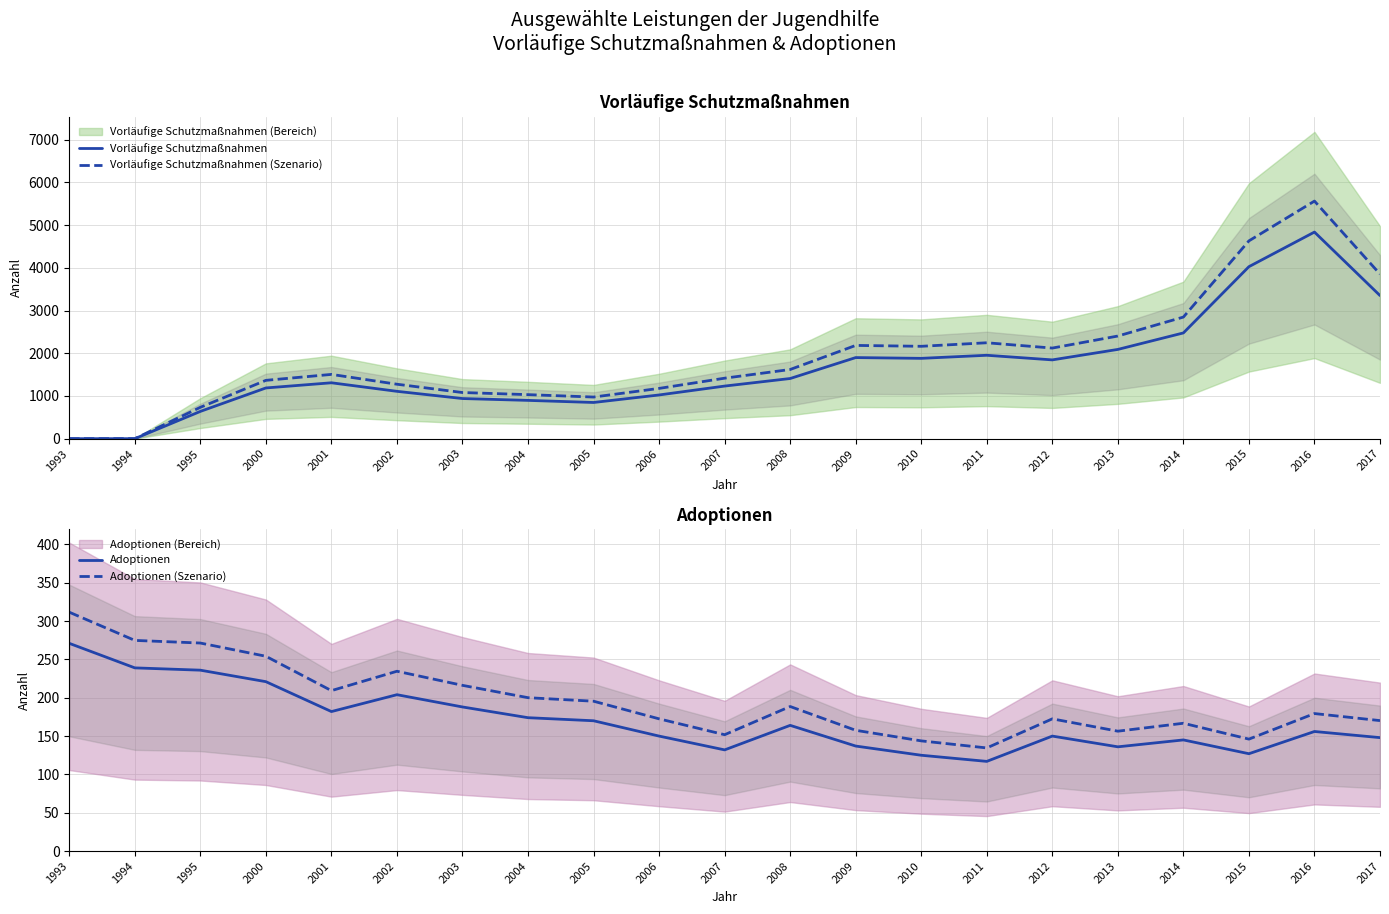

How many data points does each series have?

21